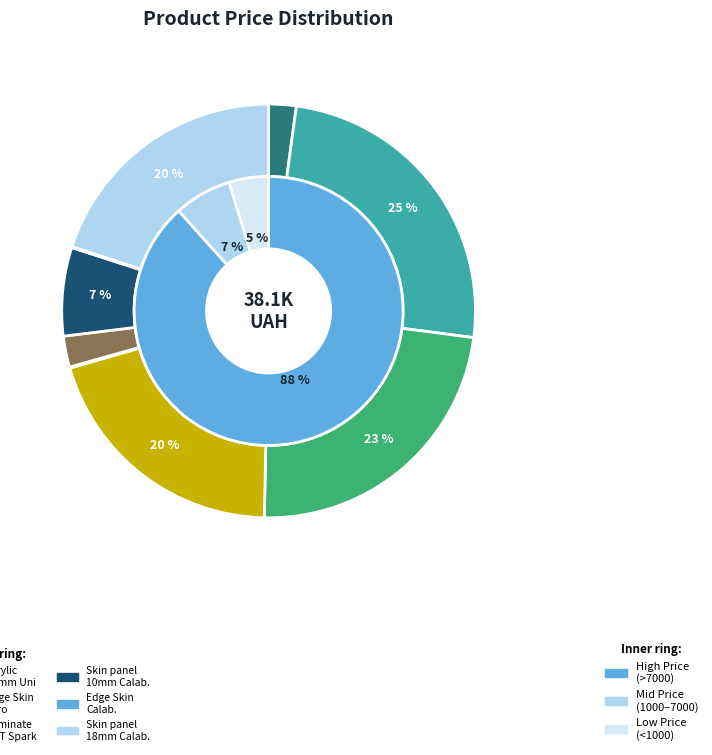

To the nearest percent, what percentage of the pie is Skin panel 18 mm. Miro?

23%